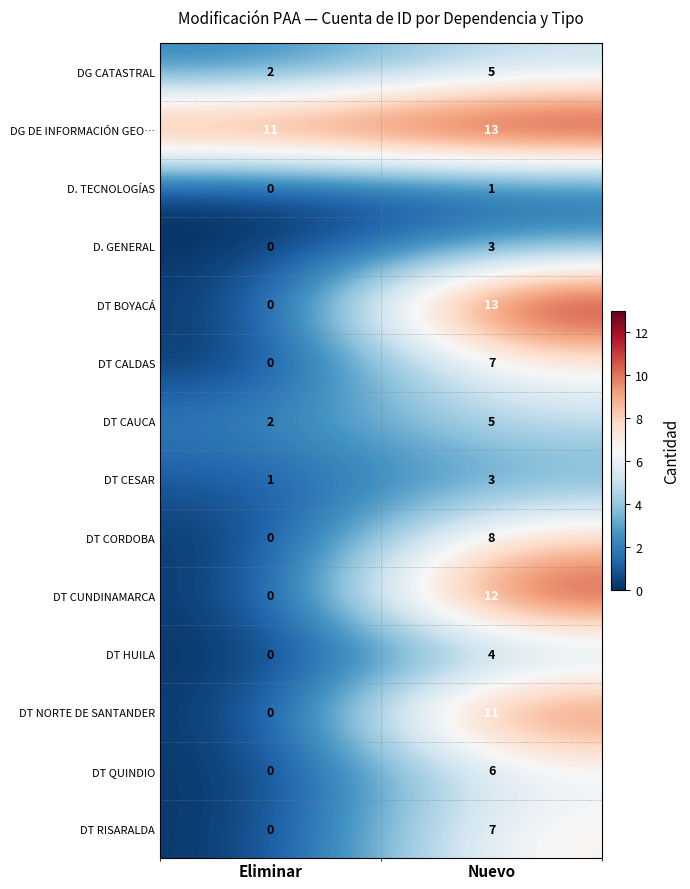

At how many categories does at least one series exceed 1?

2